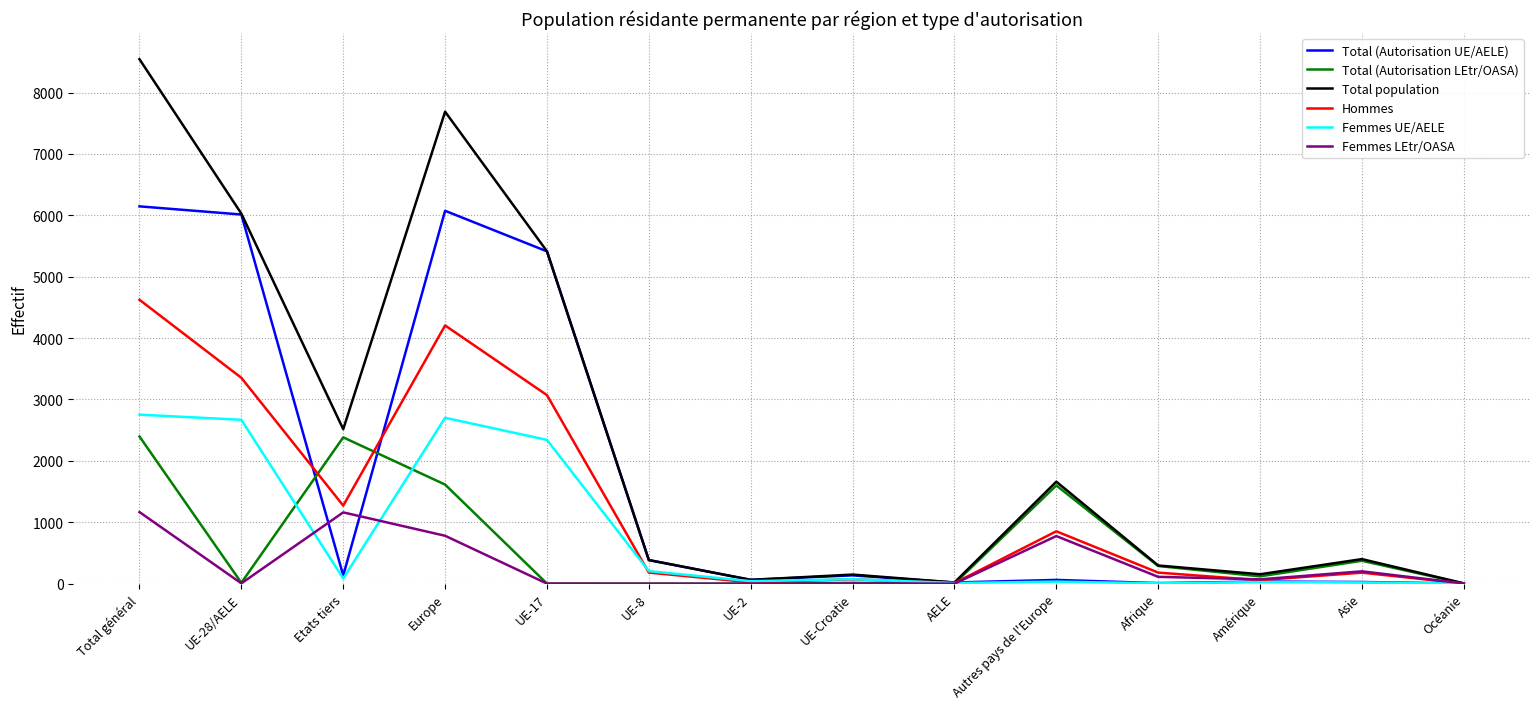

How many categories are shown in the chart?

14